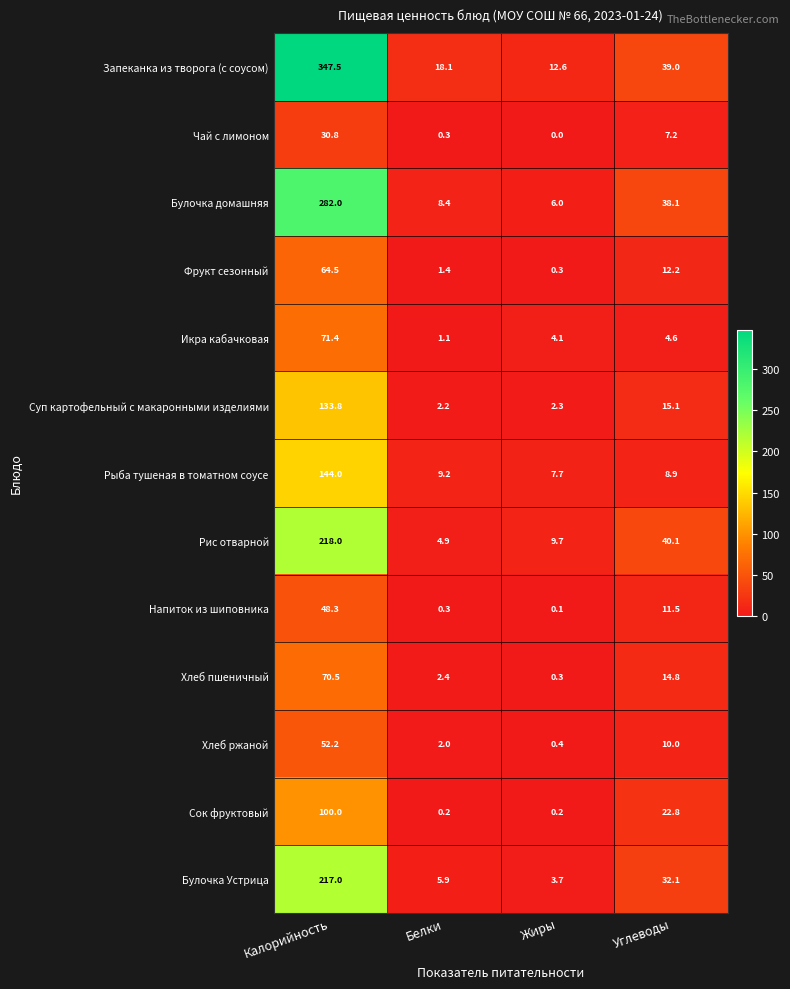

How many values in the Сок фруктовый series are below 22?

2